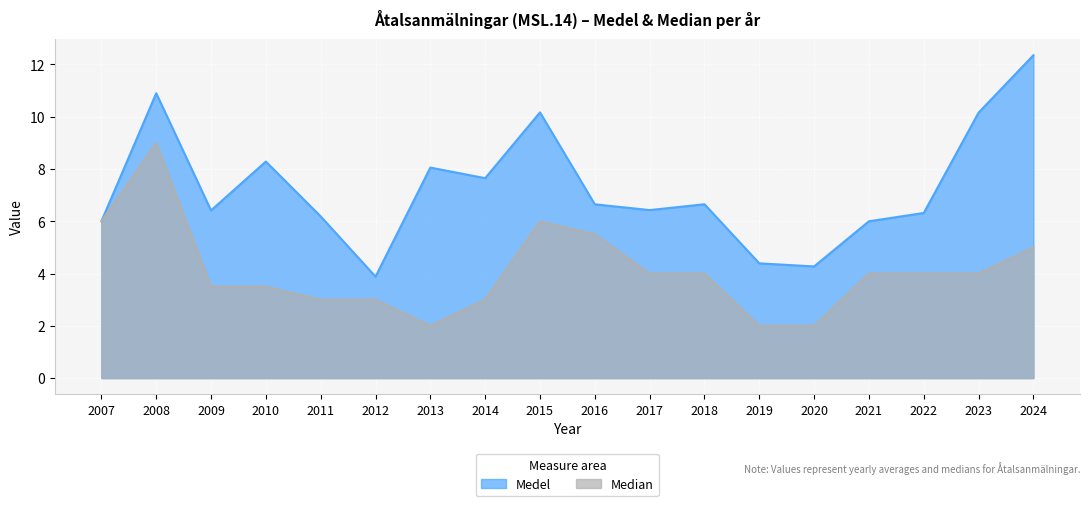

What is the spread (max minus min) of values at 2008?

1.9